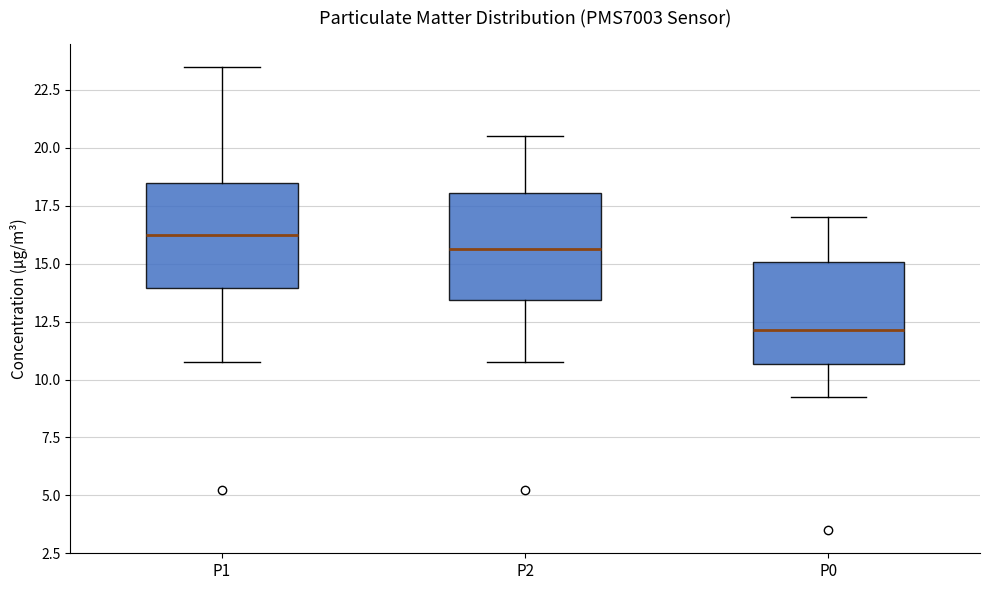

Reading left to right, transcribe this box plot: for each box, give where its median line is, the range the box spans, and where its two whiskers end, as read against the y-axis. The values are not printed on the chart, so give them approximately, as read against the axis.

P1: median 16.5, box 14.0 to 18.5, whiskers 11.0 to 23.5
P2: median 15.5, box 13.5 to 18.0, whiskers 11.0 to 20.5
P0: median 12.0, box 10.5 to 15.0, whiskers 9.5 to 17.0